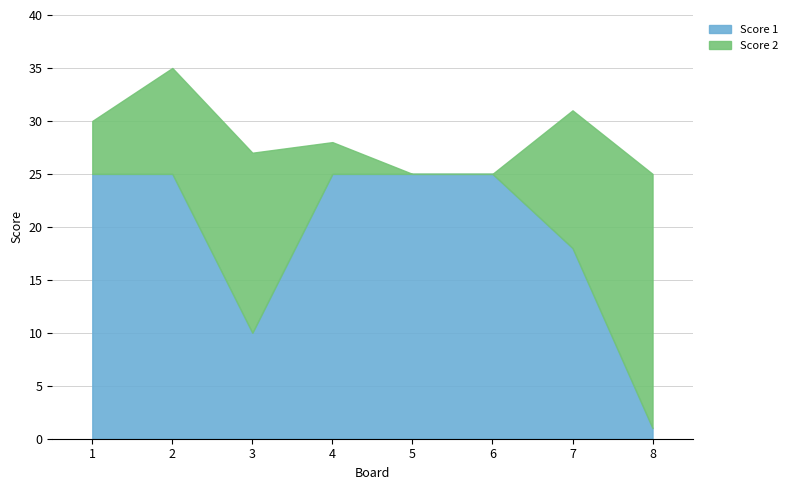

Rank the series by their maximum value, from lowest to highest.

Score 2, Score 1